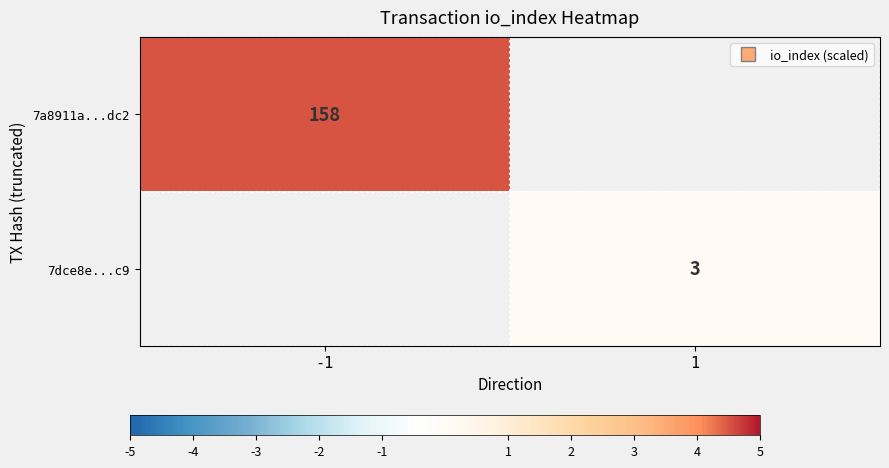

At how many categories does at least one series exceed 3?

1